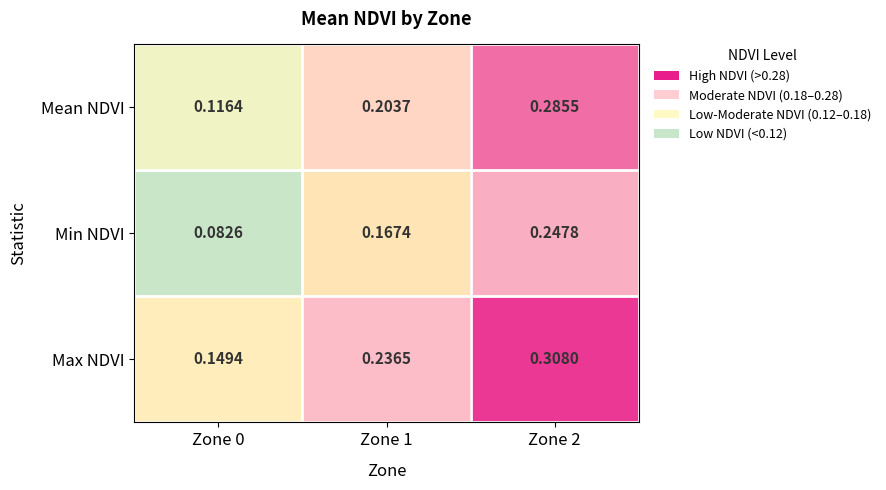

List the series in order of their overall mean, lowest first.

Min NDVI, Mean NDVI, Max NDVI